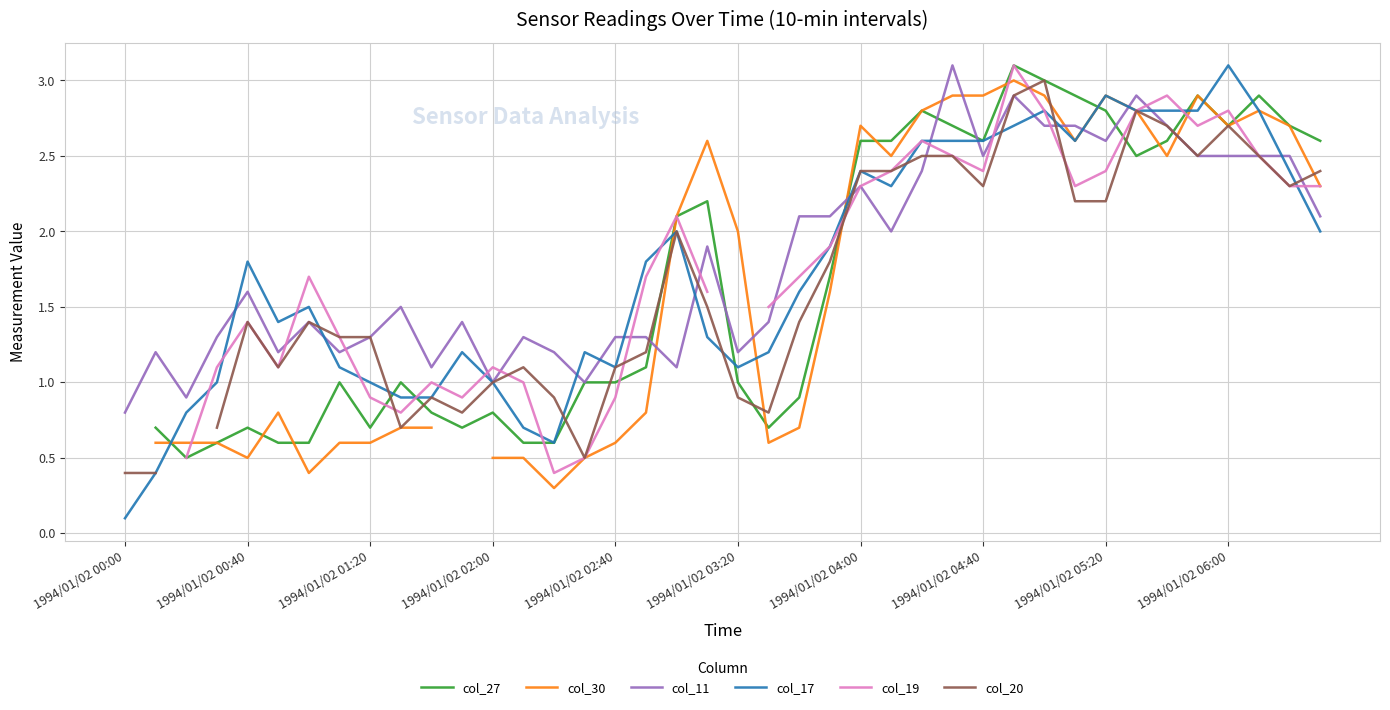

Does the chart display data point markers on the line(s)?

No